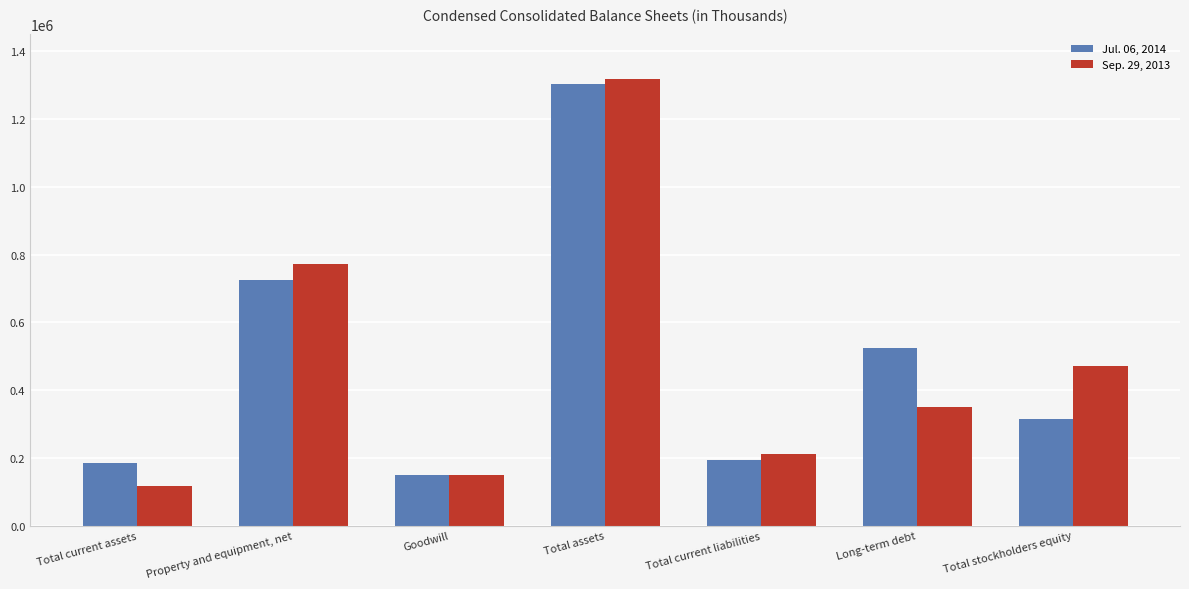

Is the value of Sep. 29, 2013 at Total current assets greater than the value of Jul. 06, 2014 at Total current liabilities?

No